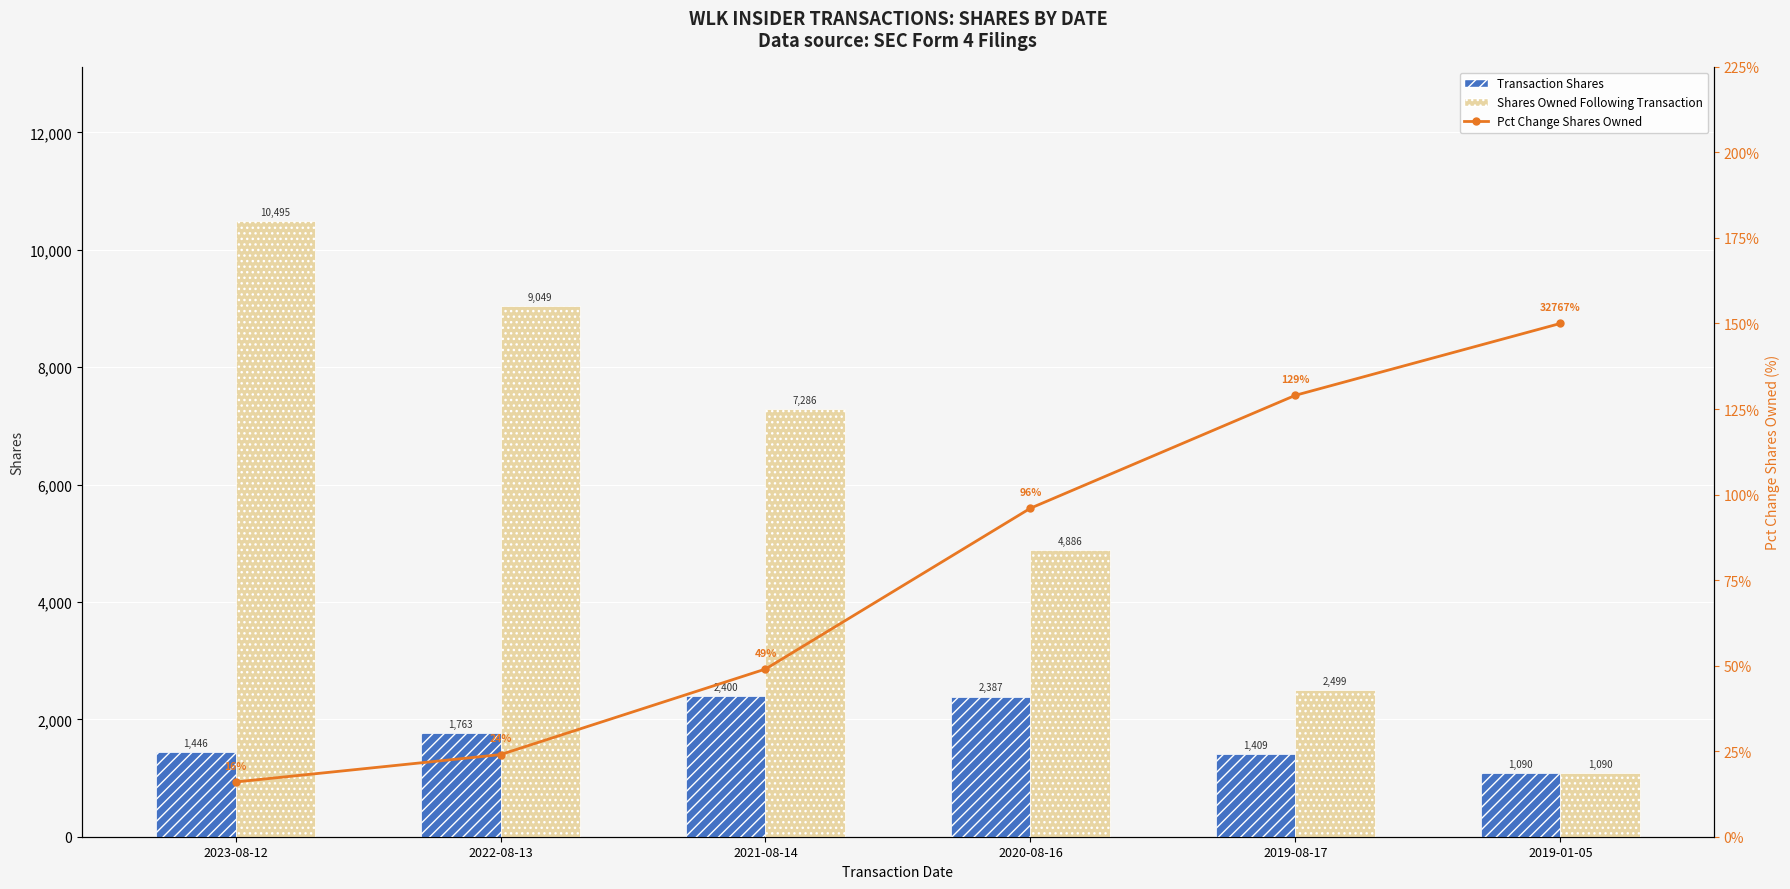

How many groups of bars are there?

6